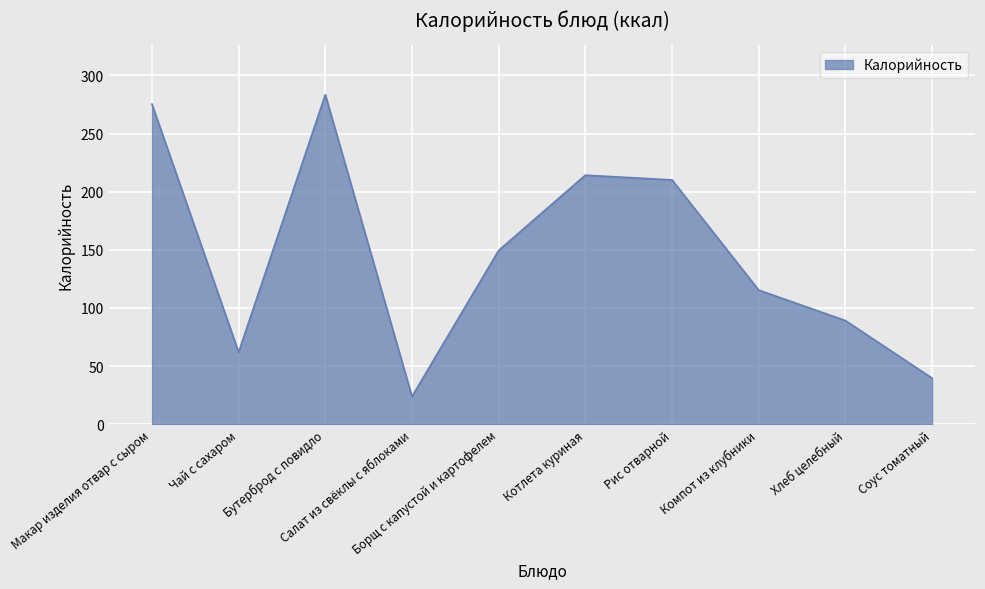

Where is the first local minimum?

Чай с сахаром